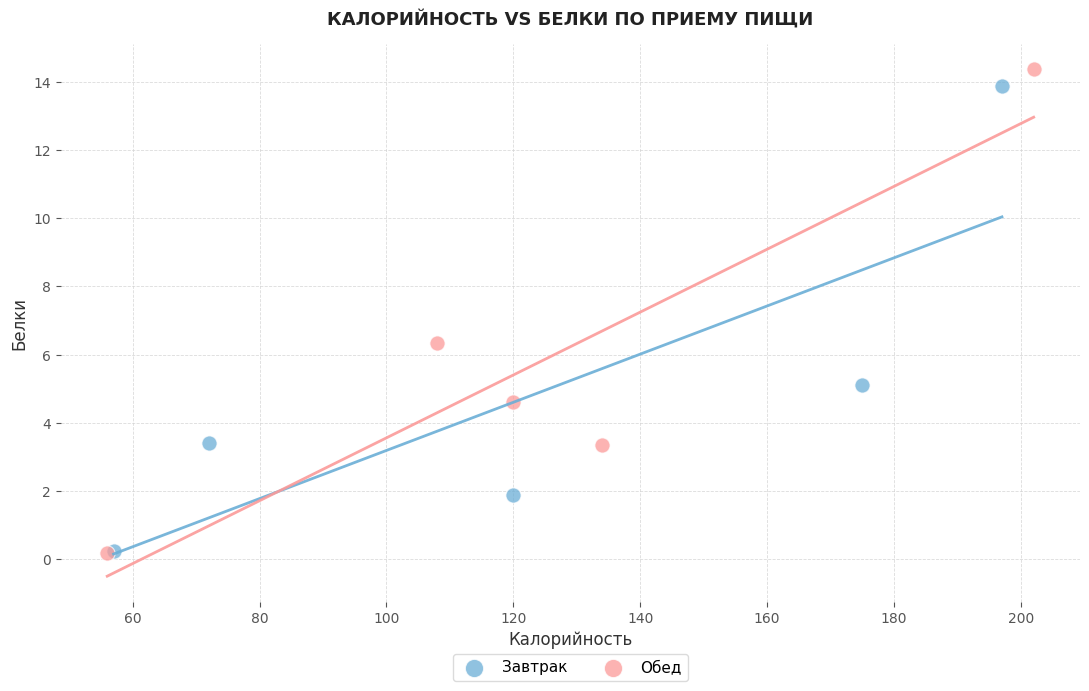

Which series contains the highest Y value?

Обед